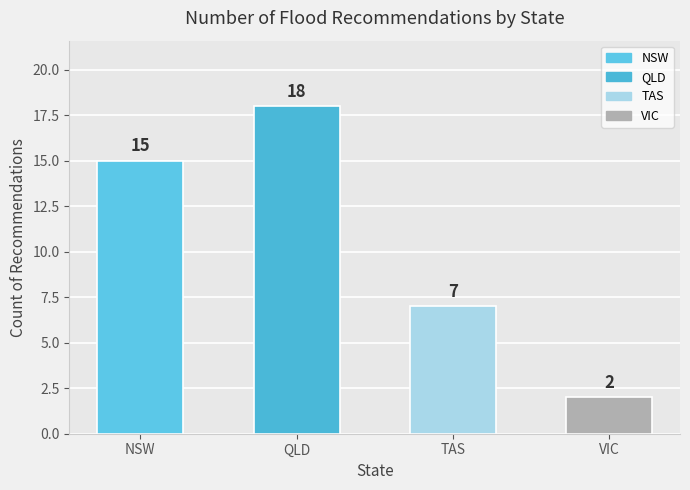

At which label is the value closest to 10?

TAS